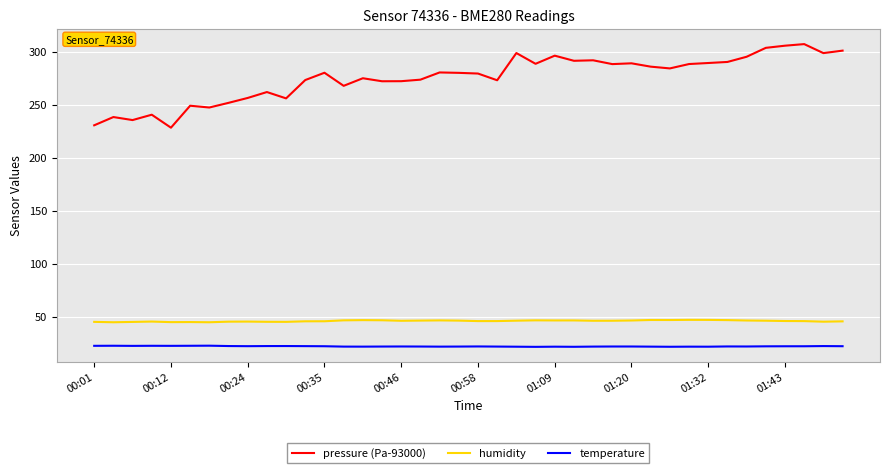

True or false: pressure (Pa-93000) and humidity intersect in this chart.

False